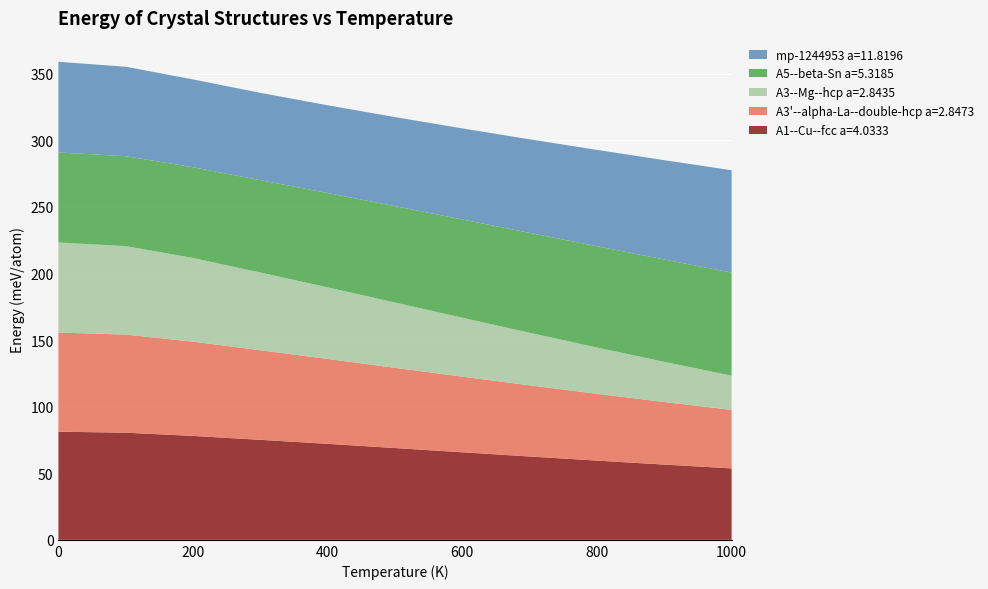

Reading right to left, transcribe all the data shown in this chart.

A1--Cu--fcc a=4.0333: 53.7	56.5	59.5	62.6	65.7	68.9	72.1	75.1	78.0	80.5	81.2
A3'--alpha-La--double-hcp a=2.8473: 44.0	47.0	50.1	53.4	56.8	60.3	63.8	67.3	70.8	73.7	74.5
A3--Mg--hcp a=2.8435: 25.7	30.2	34.8	39.5	44.3	49.0	53.7	58.4	62.8	66.5	67.6
A5--beta-Sn a=5.3185: 77.4	76.9	76.1	75.0	73.8	72.4	70.9	69.4	68.1	67.5	67.6
mp-1244953 a=11.8196: 76.9	74.6	72.4	70.3	68.4	66.9	65.9	65.6	65.9	67.2	68.1